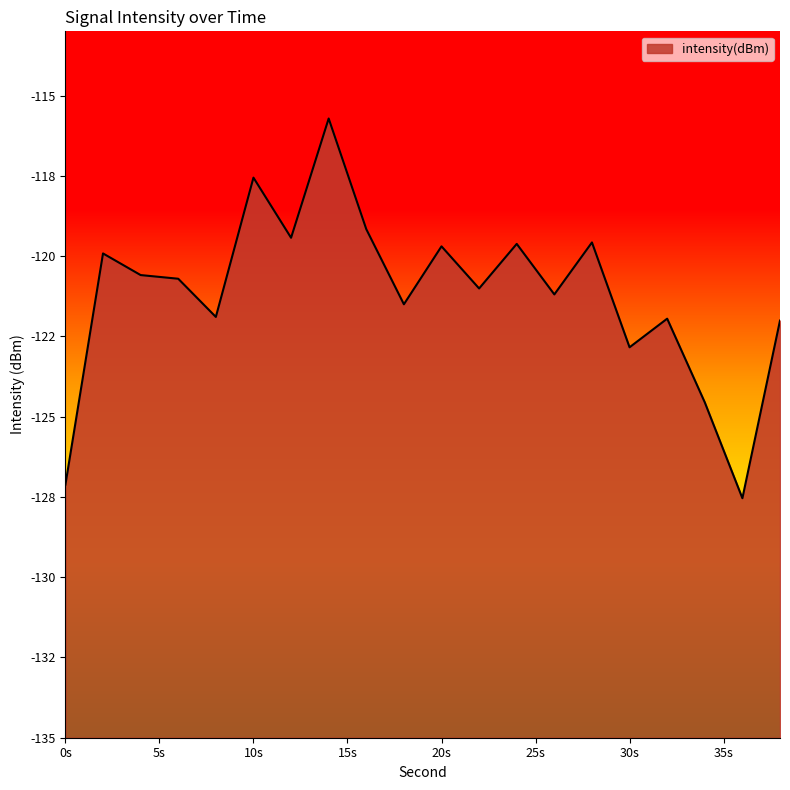

At which category does the data reach its first local valley?

8